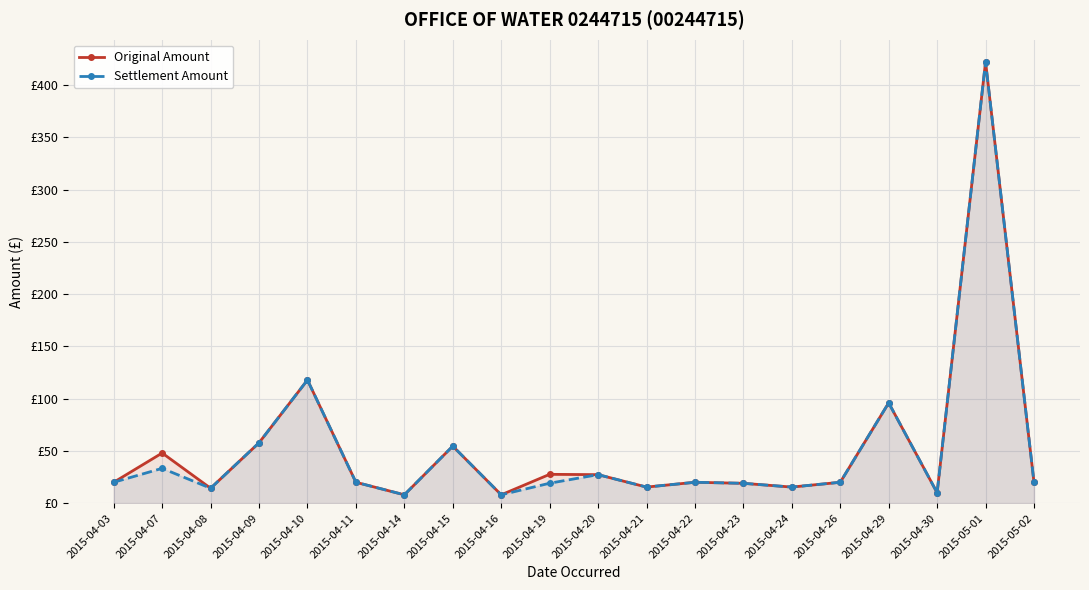

Count the number of data series in this chart.

2